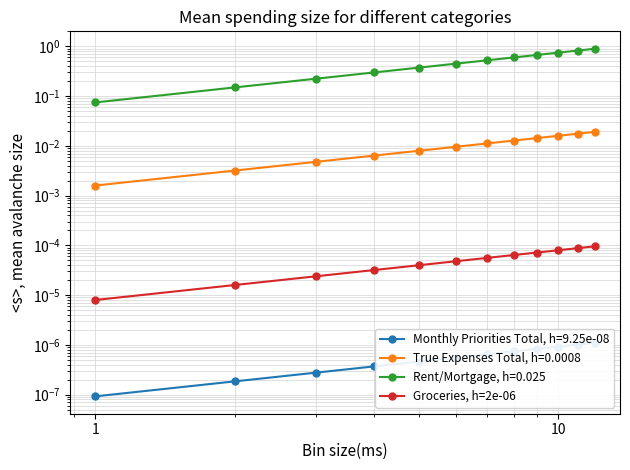

True or false: there are more than 0 points higher than both neighbors.

False